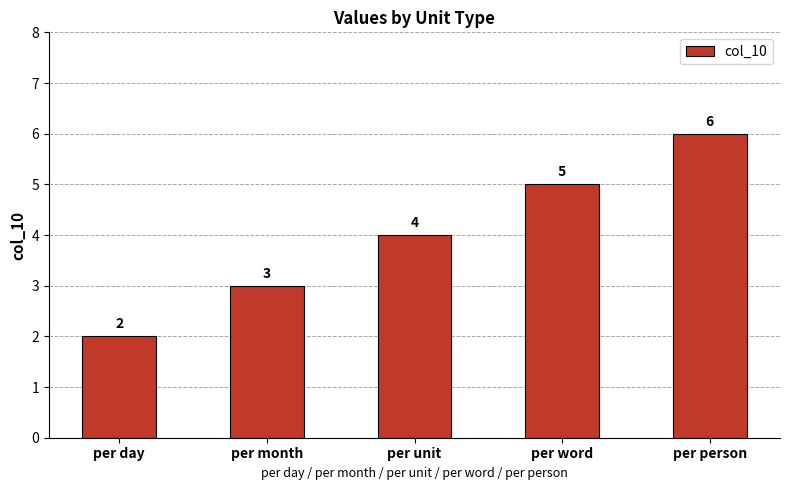

What is the label of the 5th bar from the right?

per day